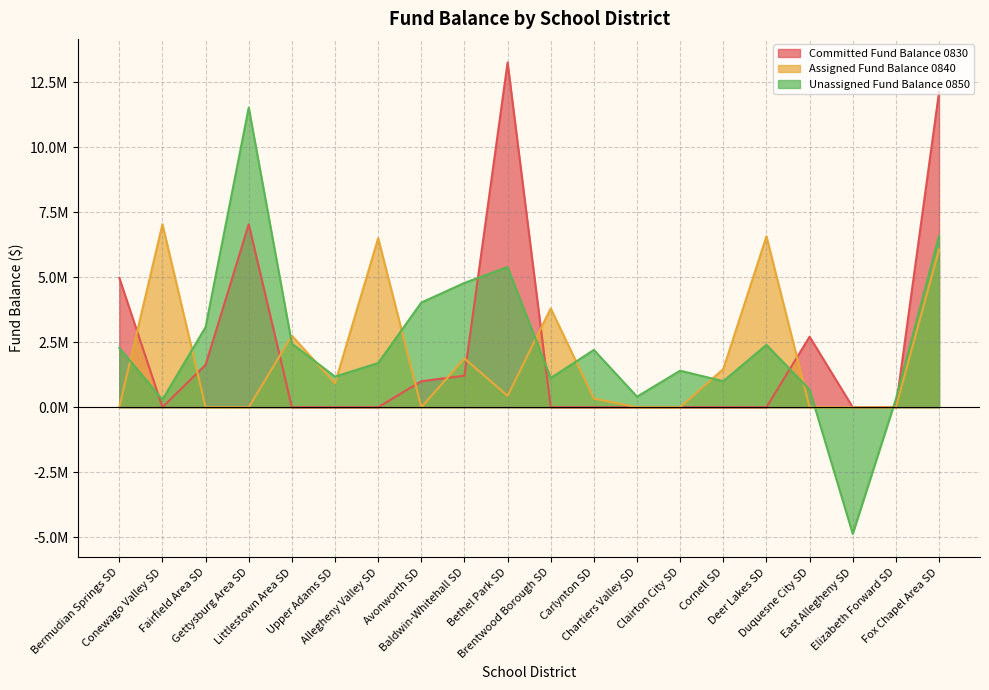

How many values in the Assigned Fund Balance 0840 series are below 439529?

10